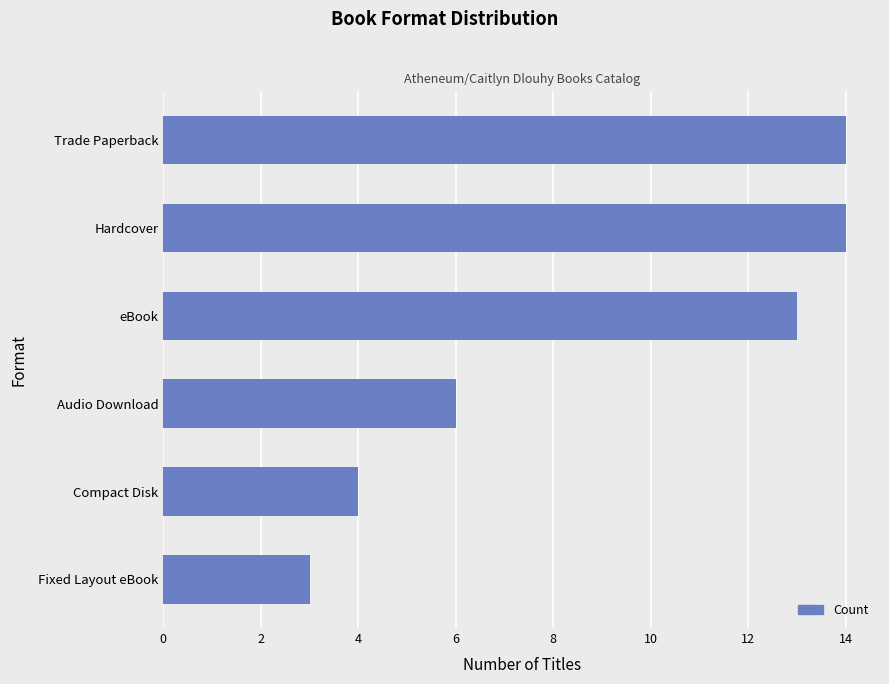

Reading top to bottom, extract all data points from this chart.

14	14	13	6	4	3